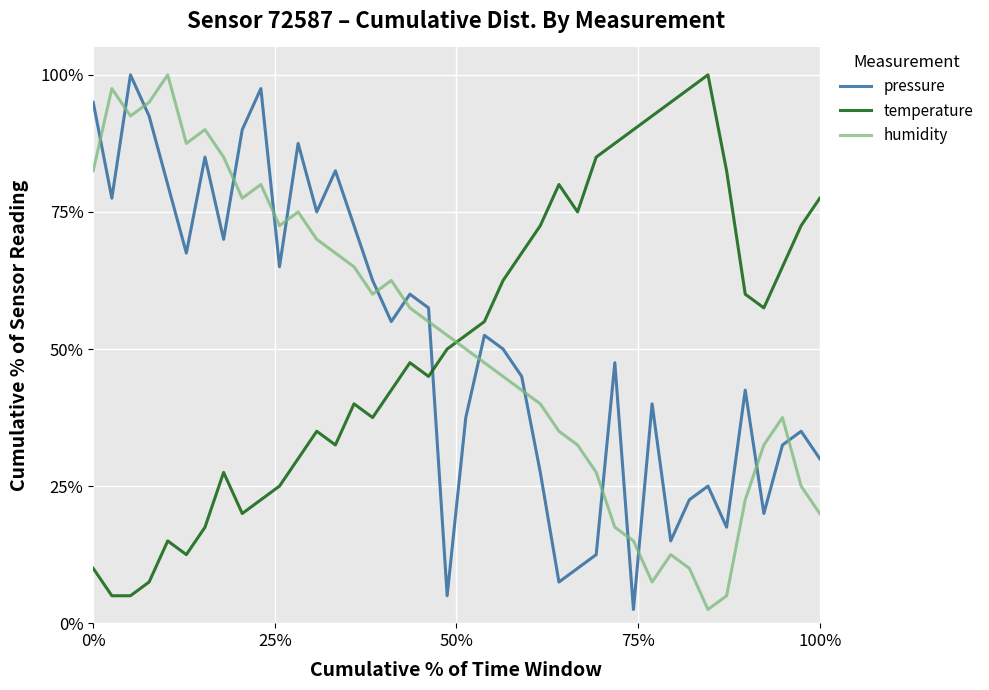

What is the minimum value for humidity?

2.5